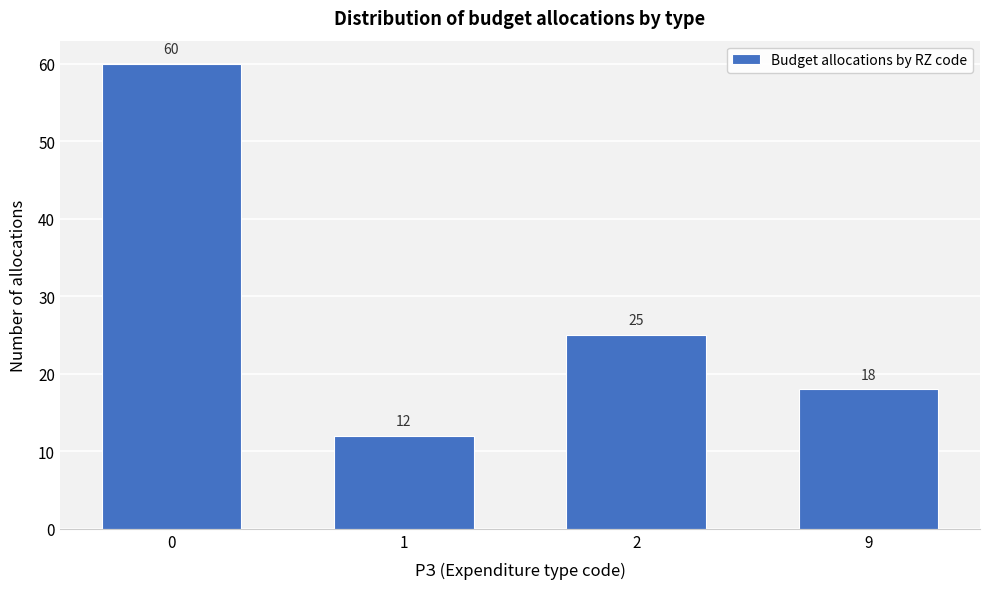

Reading left to right, list all the values displayed in this chart.

0=60	1=12	2=25	9=18